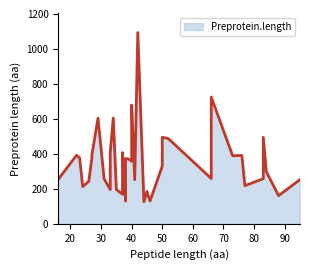

How many series are shown in this chart?

1